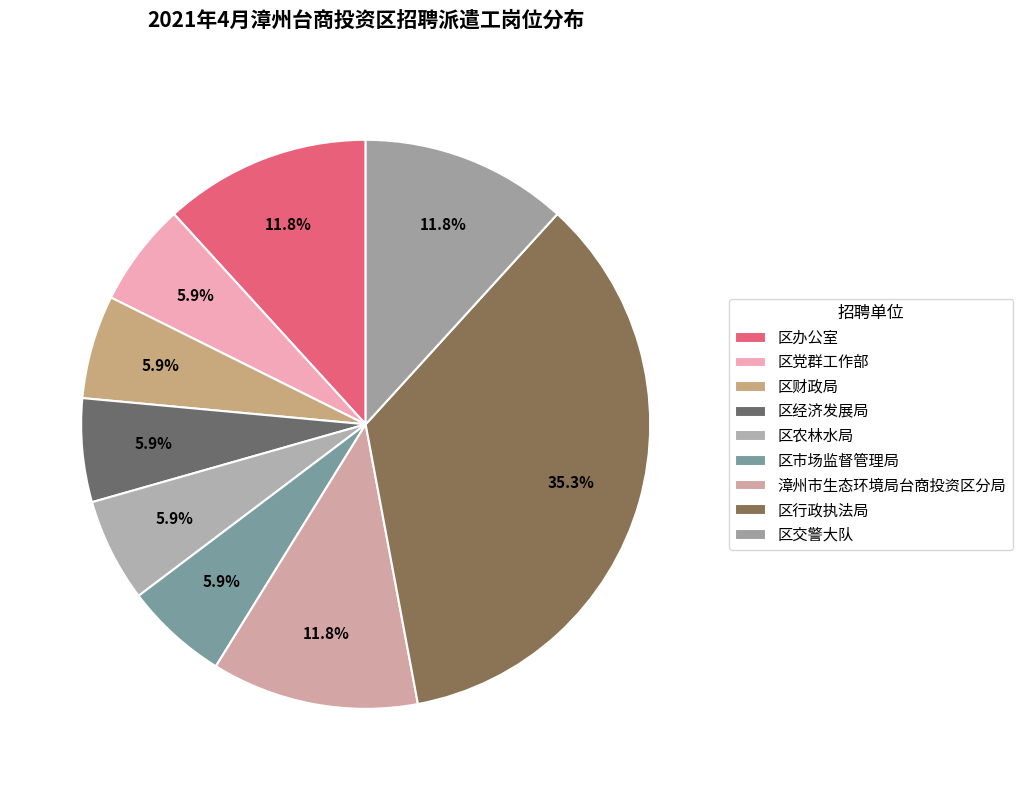

Is there a majority slice in this chart?

No